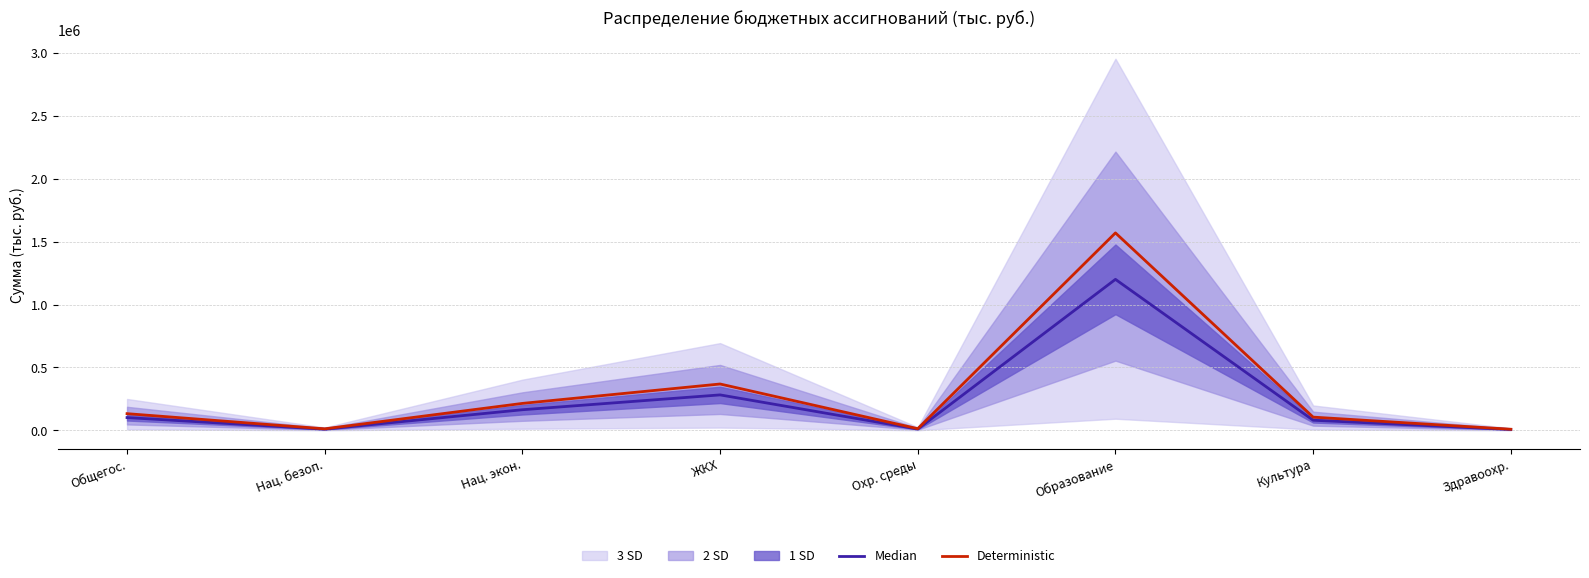

Is it true that Median equals 163625.2 at Нац. экон.?

True